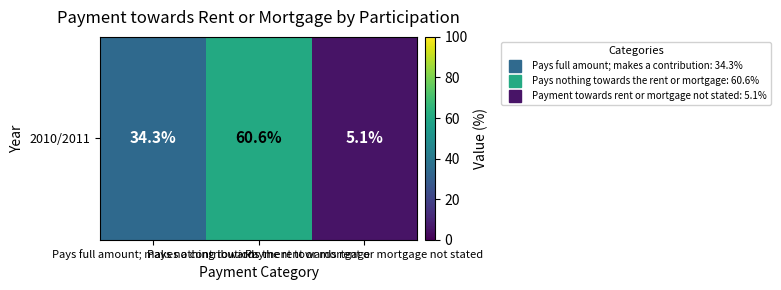

List the labels in order of value, smallest first.

Payment towards rent or mortgage not stated, Pays full amount; makes a contribution, Pays nothing towards the rent or mortgage